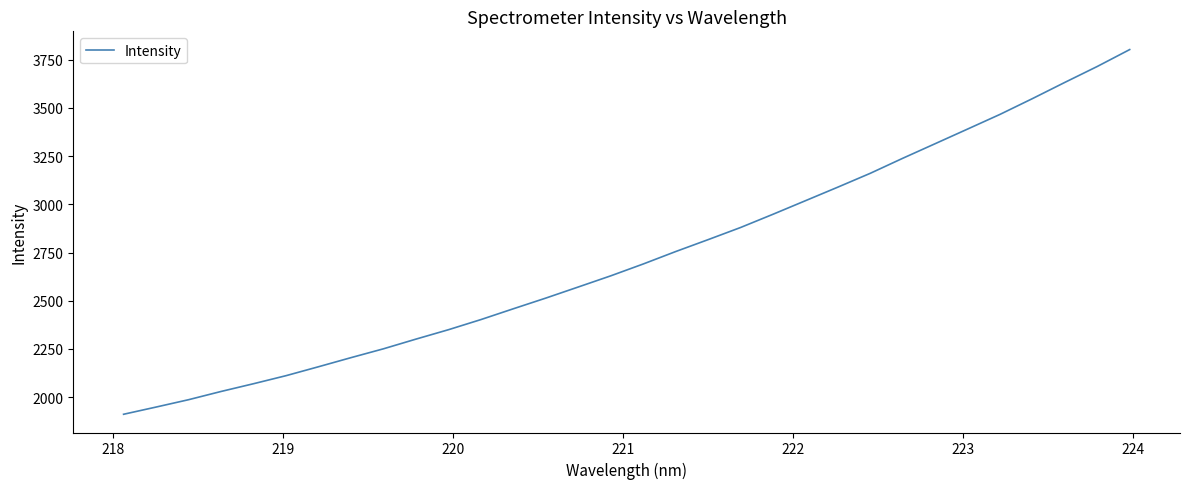

What is the difference between the maximum and minimum values?

1892.1